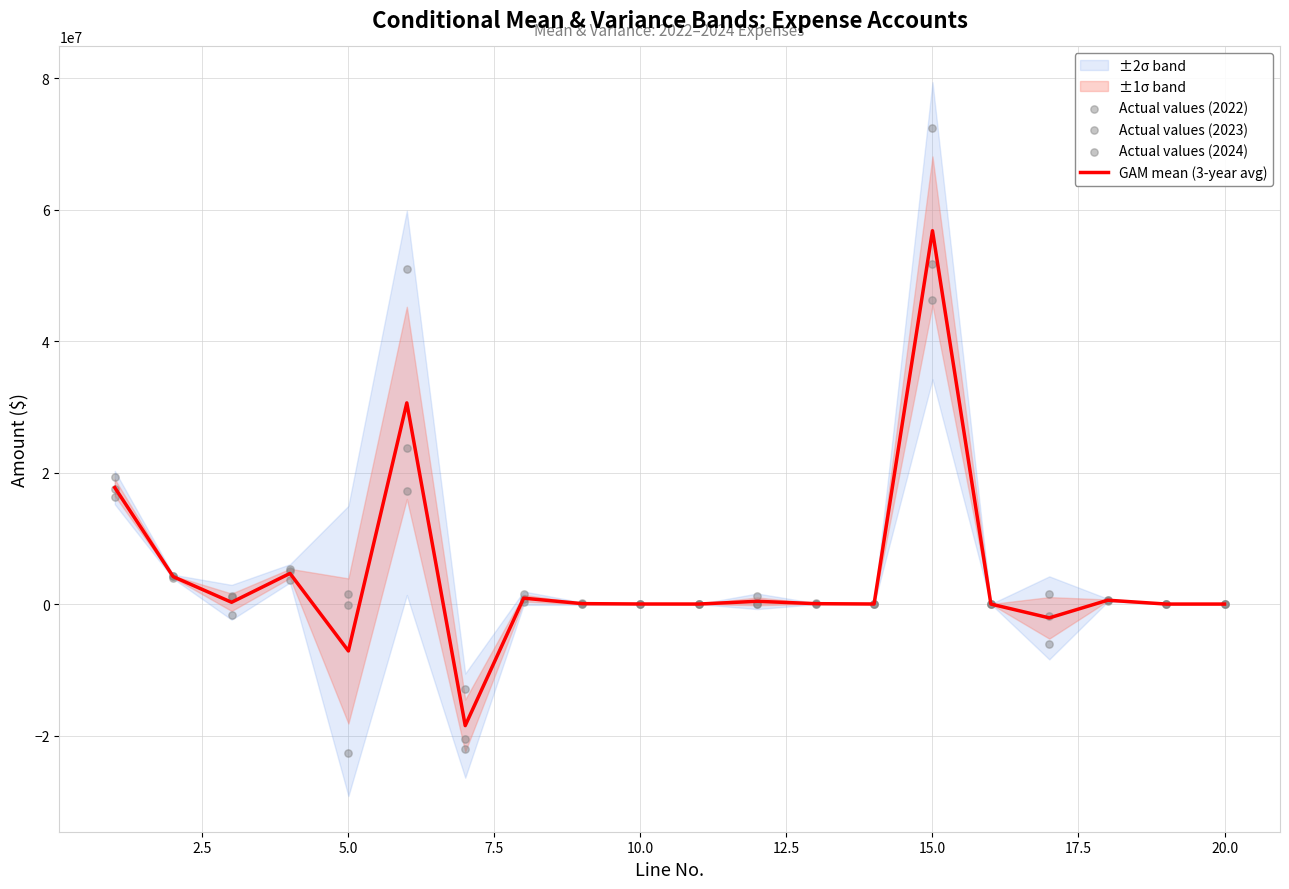

What is the minimum value for GAM mean (3-year avg)?

-18494231.7